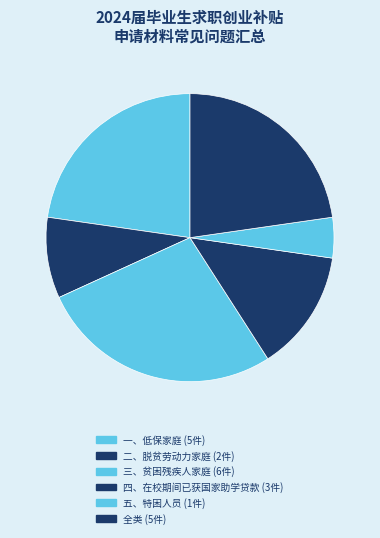

To the nearest percent, what is the average slice percentage?

17%